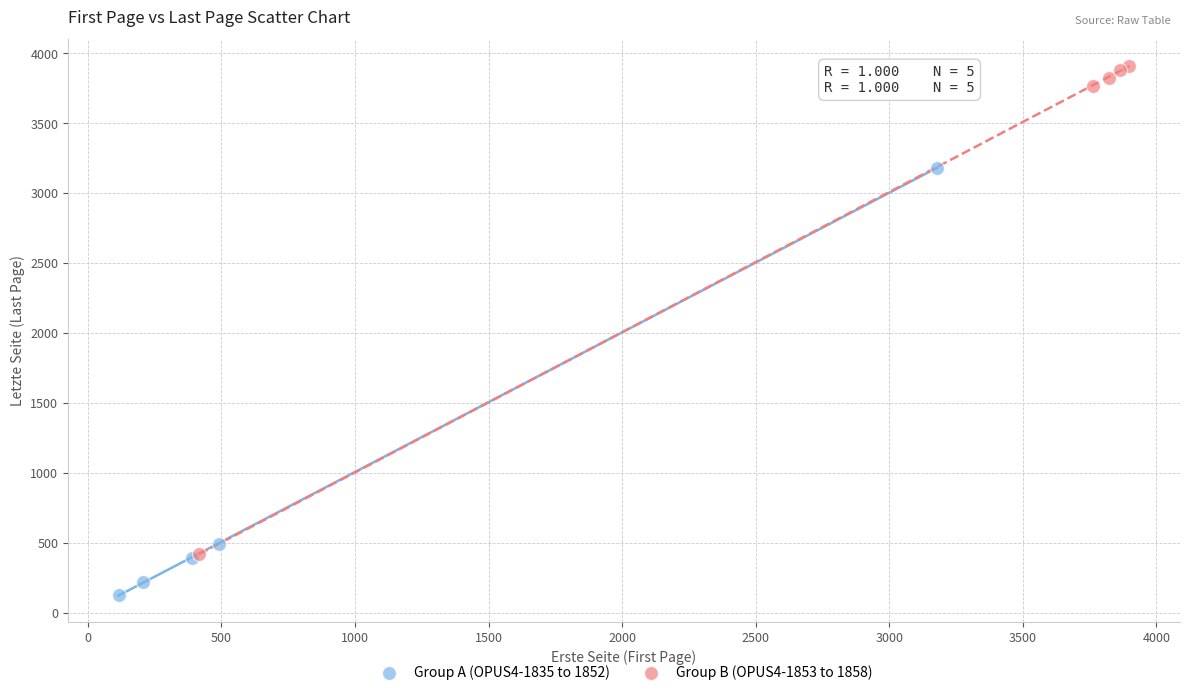

Which series reaches the maximum Y coordinate?

Group B (OPUS4-1853 to 1858)